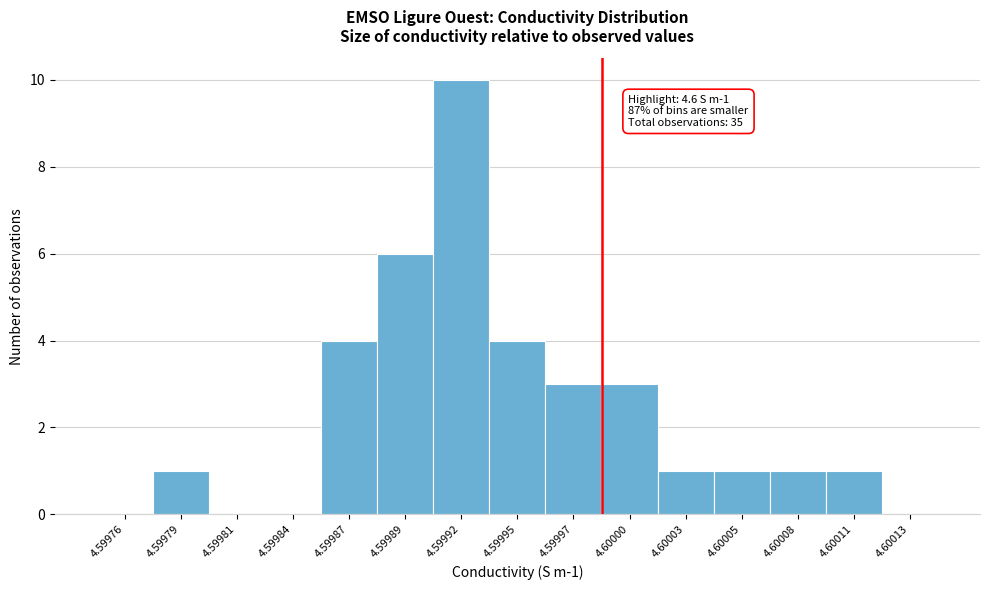

Reading right to left, transcribe all the data shown in this chart.

4.60013=0	4.60011=1	4.60008=1	4.60005=1	4.60003=1	4.60000=3	4.59997=3	4.59995=4	4.59992=10	4.59989=6	4.59987=4	4.59984=0	4.59981=0	4.59979=1	4.59976=0